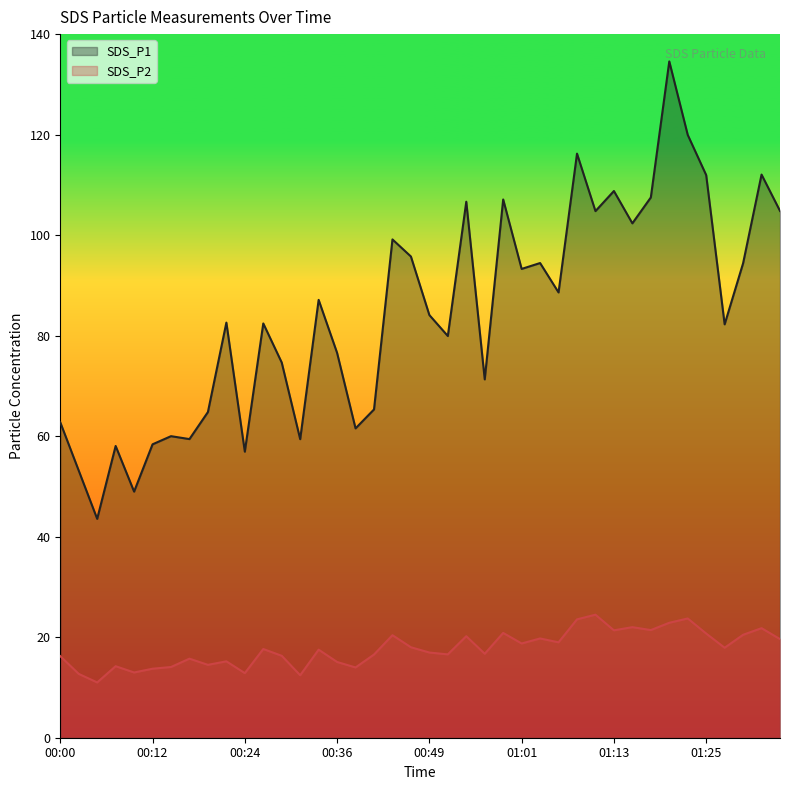

Is the value of SDS_P2 at 00:46 greater than the value of SDS_P1 at 01:35?

No